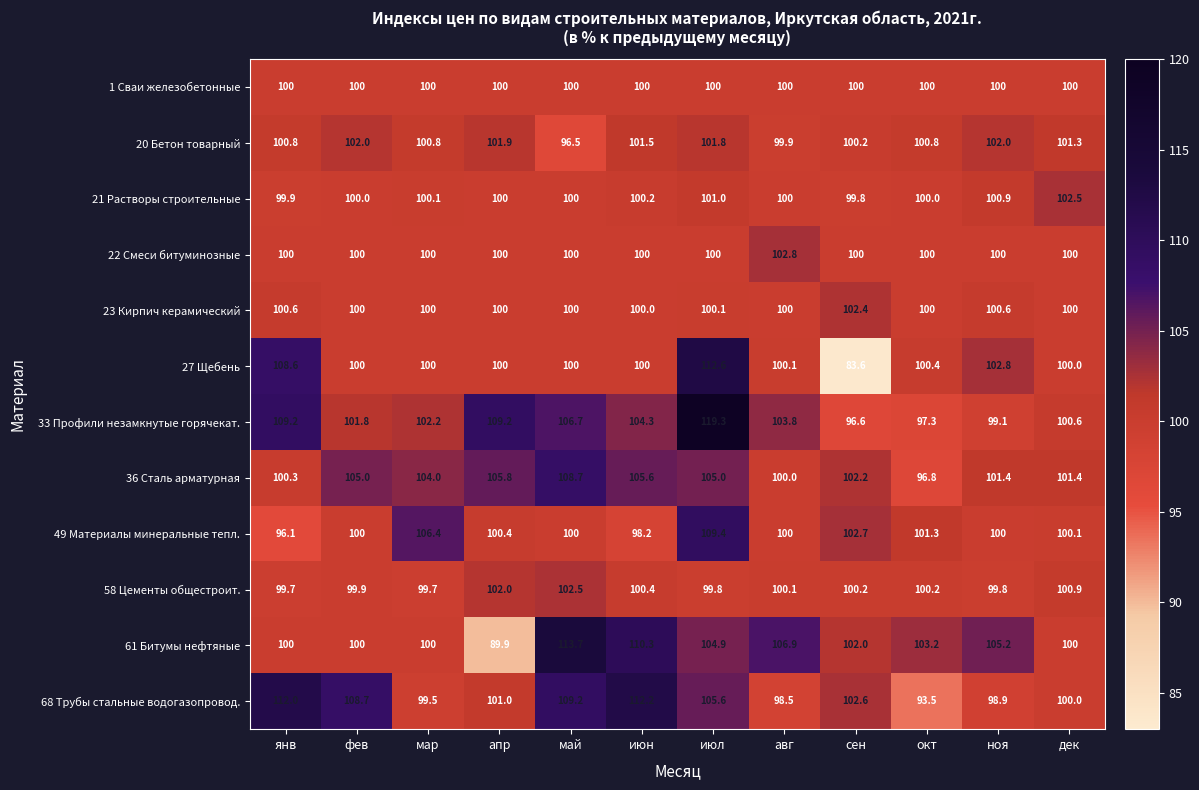

What is the sum of the 33 Профили незамкнутые горячекат. values at фев and май?

208.5